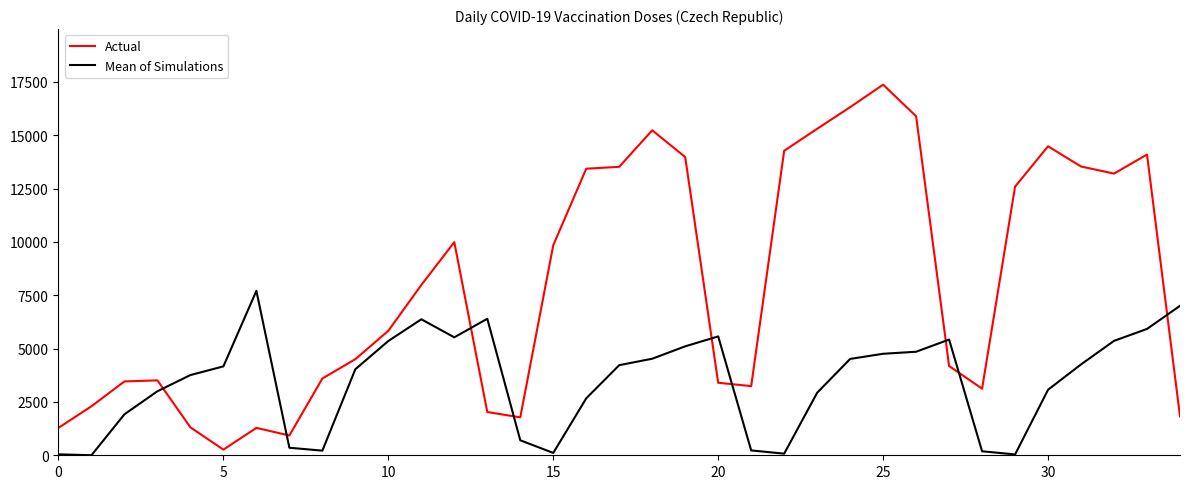

How many intersections are there between Mean of Simulations and Actual?

9